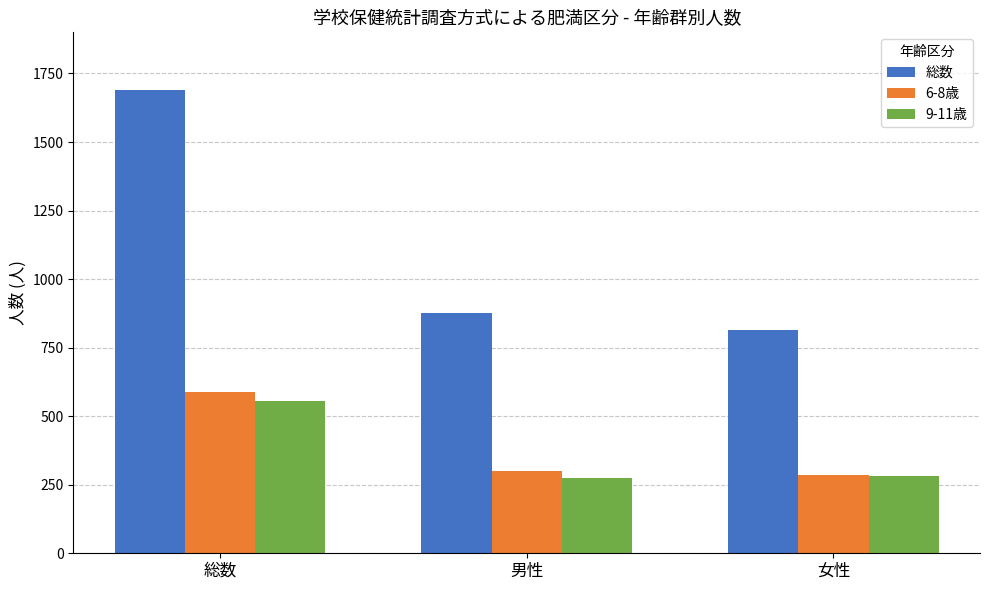

What is the label of the 1st bar from the right?

女性